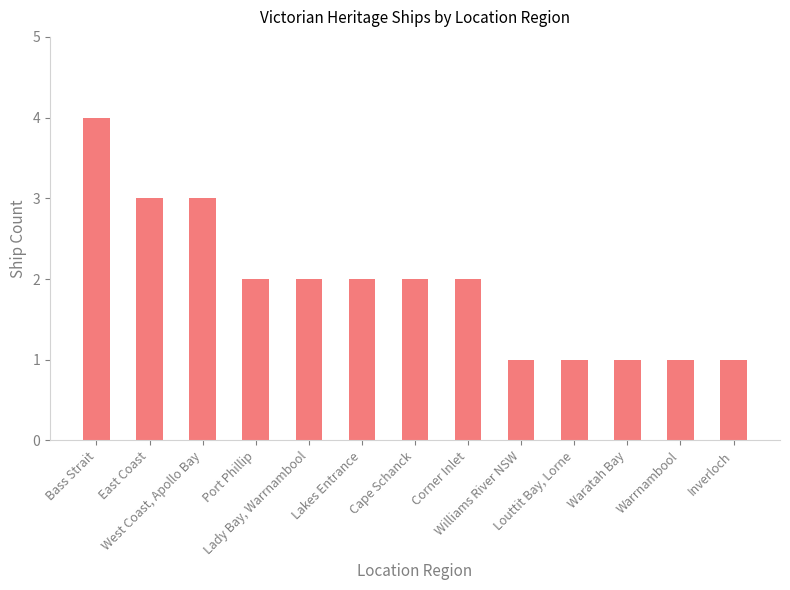

Reading right to left, list all the values displayed in this chart.

Inverloch=1	Warrnambool=1	Waratah Bay=1	Louttit Bay, Lorne=1	Williams River NSW=1	Corner Inlet=2	Cape Schanck=2	Lakes Entrance=2	Lady Bay, Warrnambool=2	Port Phillip=2	West Coast, Apollo Bay=3	East Coast=3	Bass Strait=4